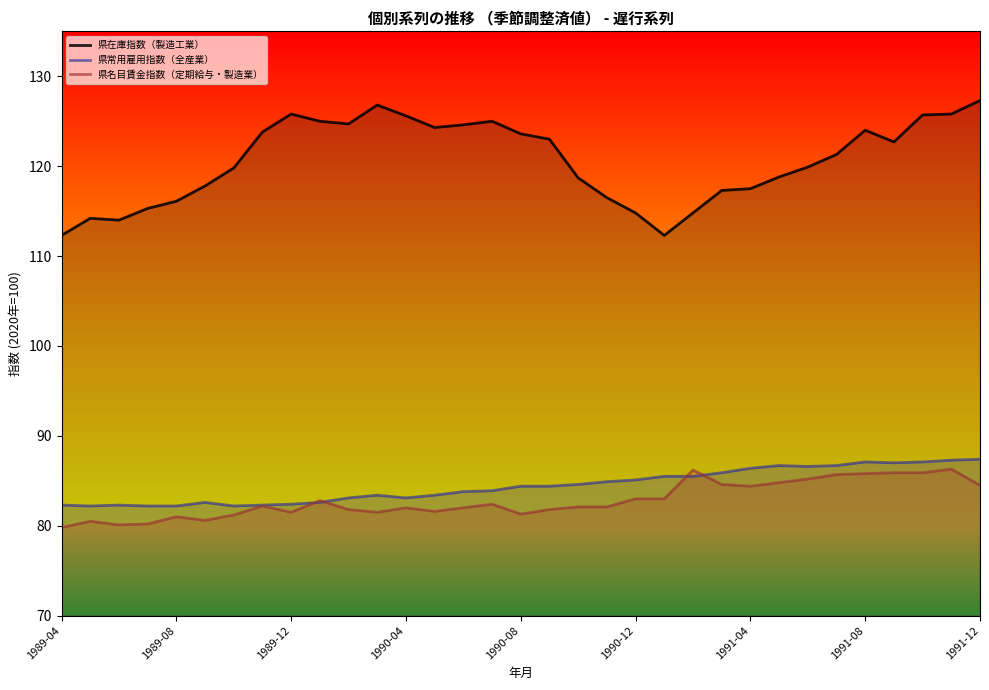

Is it true that 県在庫指数（製造工業） equals 124.0 at 1991-08?

True